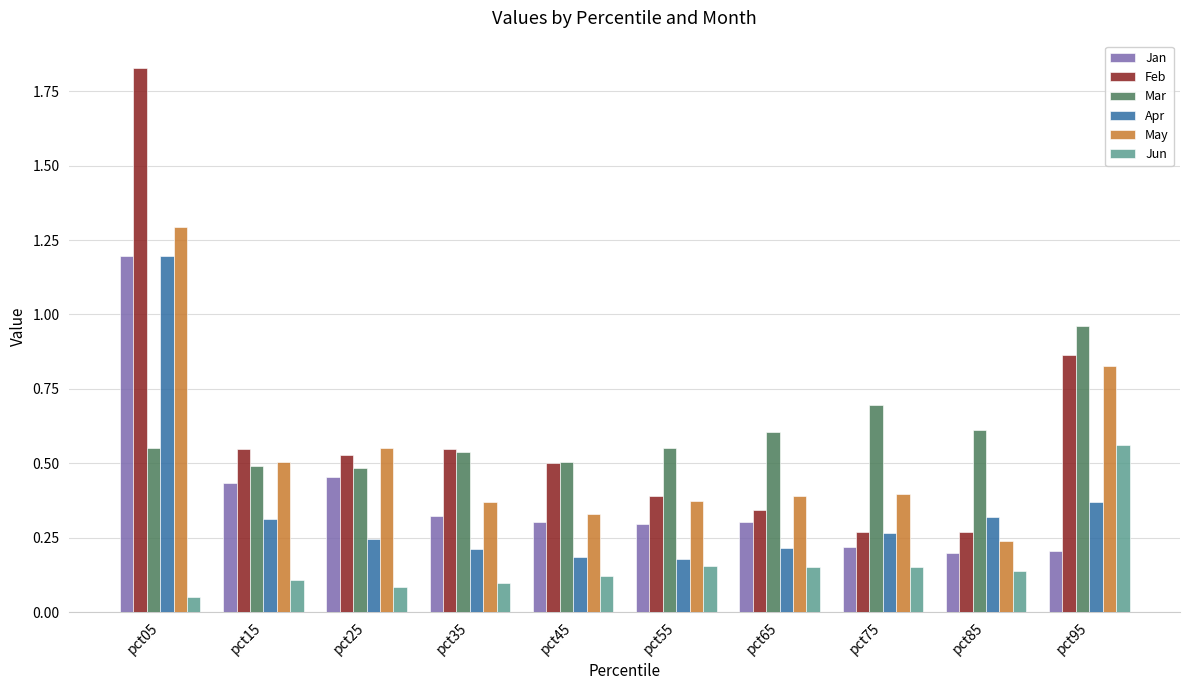

Which series has the widest spread of values?

Feb